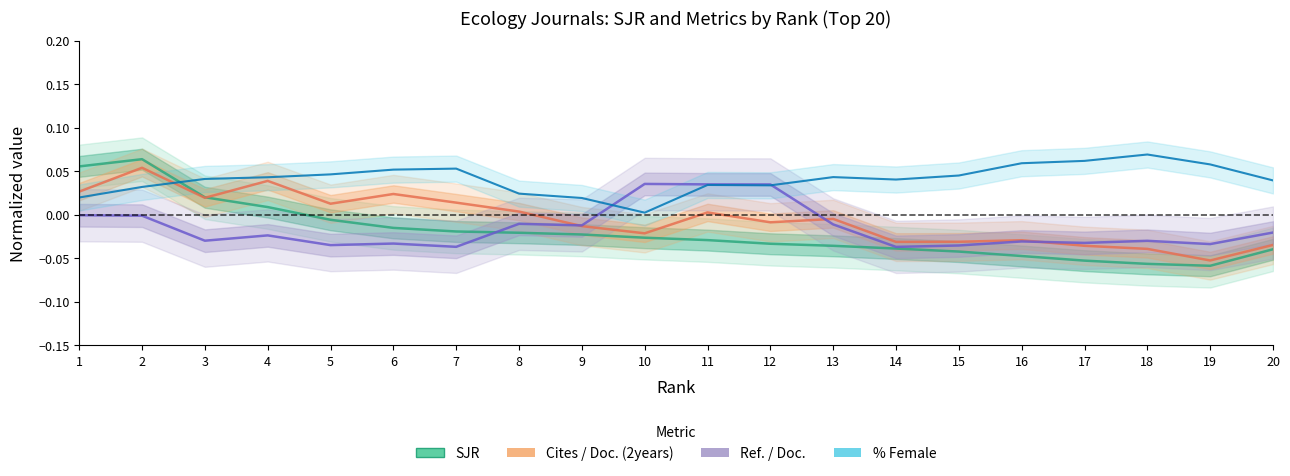

How many times do Ref. / Doc. and Cites / Doc. (2years) cross each other?

3